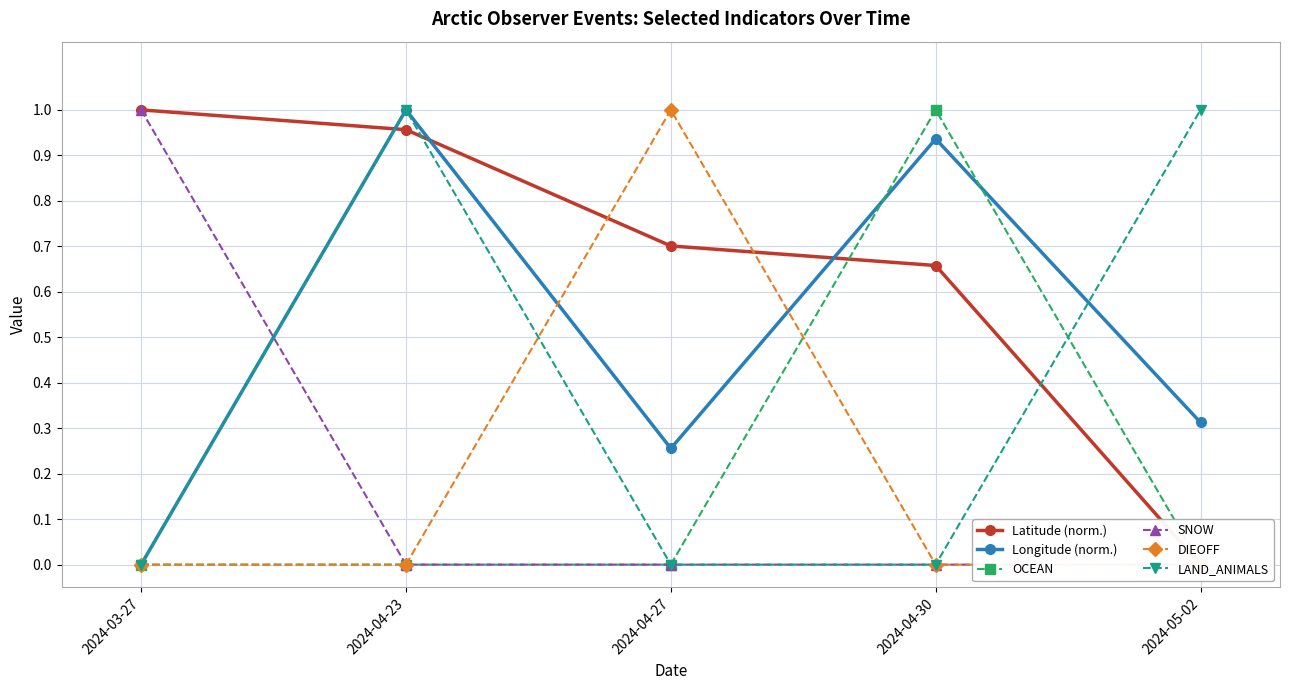

True or false: OCEAN has a value of 0.4 at 2024-04-30.

False